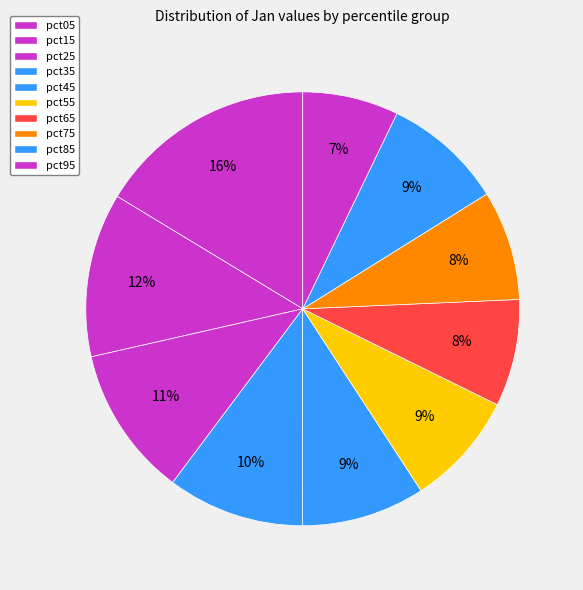

Is there a majority slice in this chart?

No